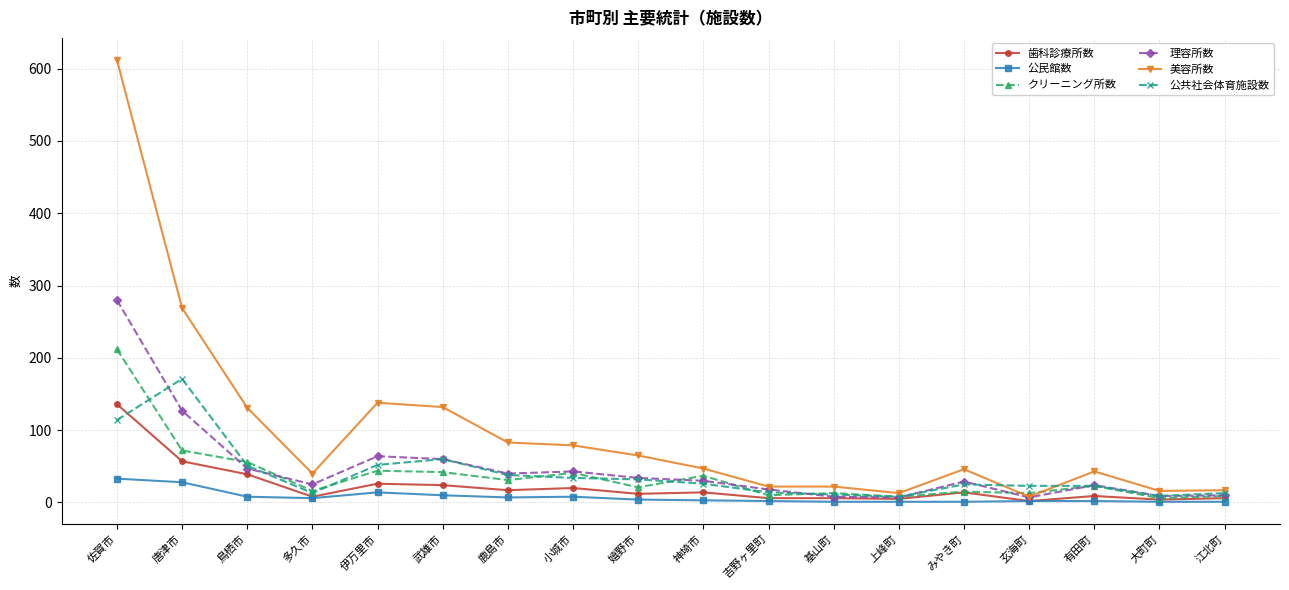

What is the sum of all 公民館数 values?

132